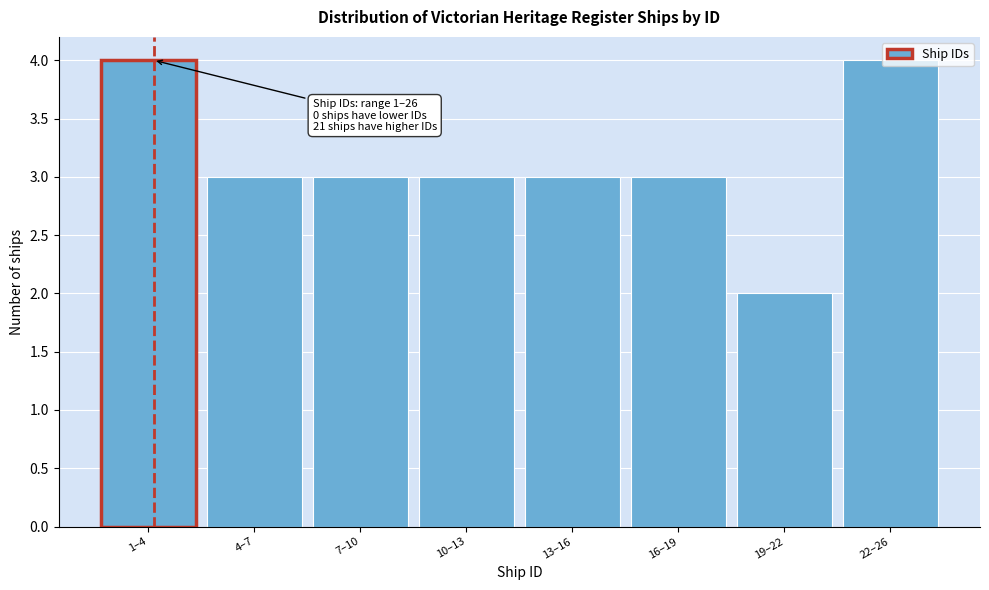

Approximately how many times larger is the value at 10–13 compared to 1–4?

0.8